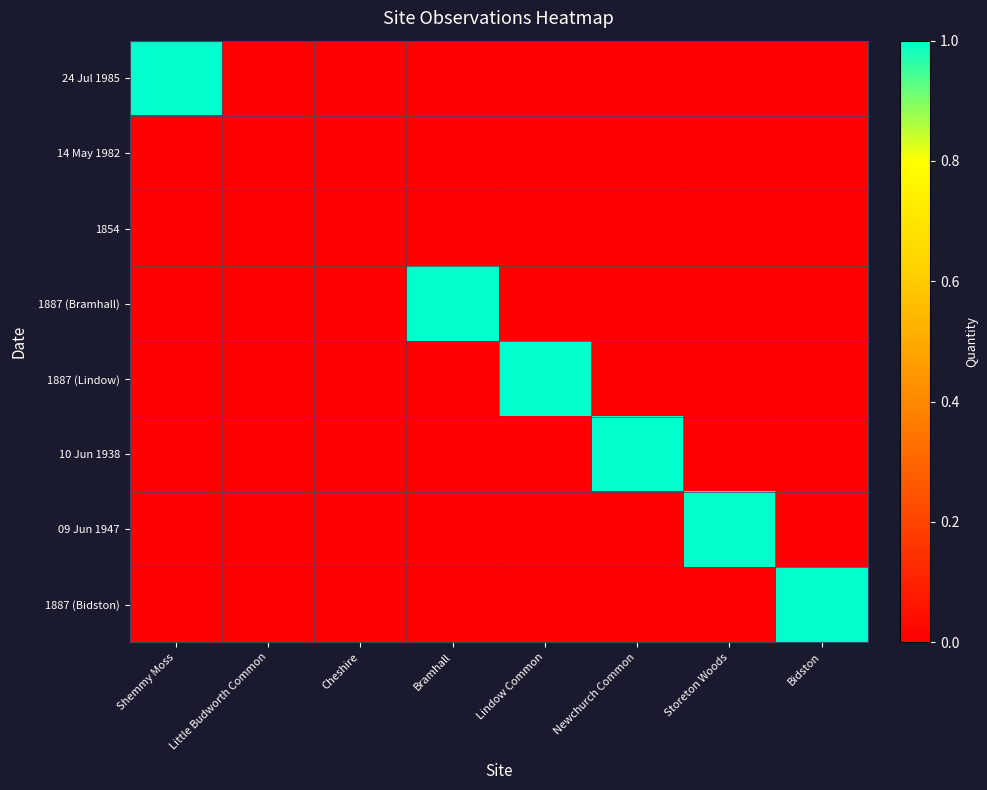

Which series has the largest total across all categories?

24 Jul 1985